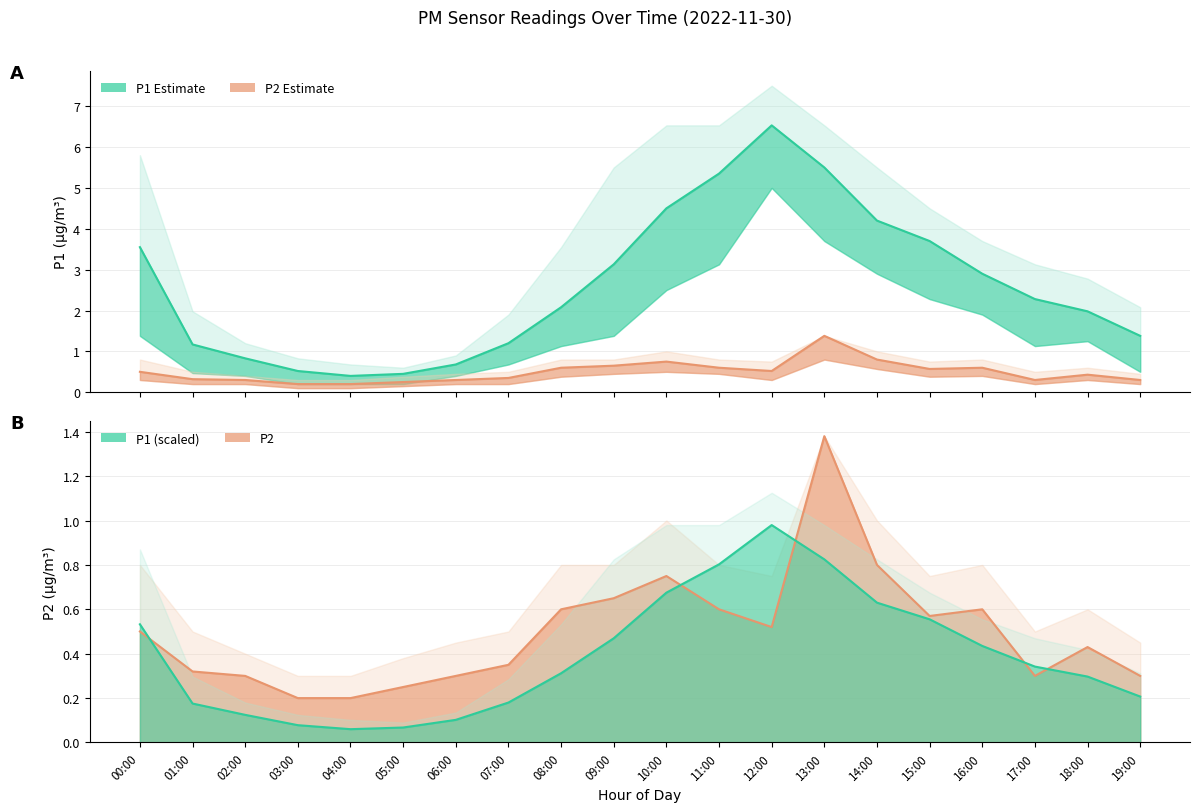

Between 10:00 and 19:00, which series saw the biggest shift?

P1